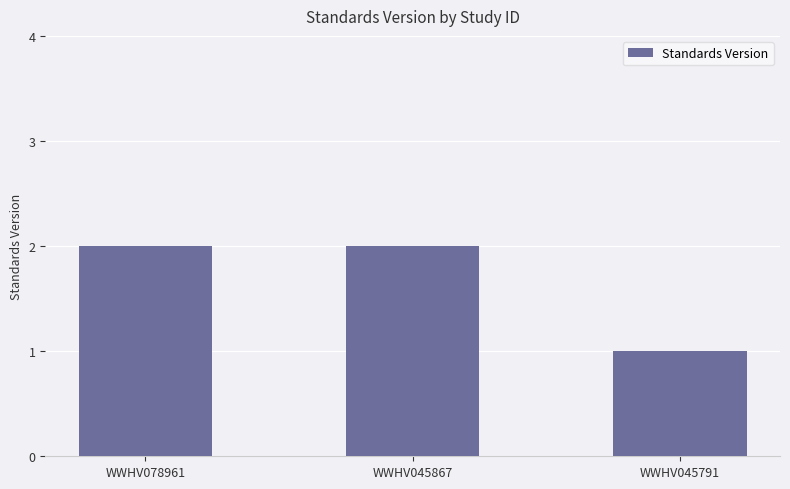

How many values are between 1 and 2?

3